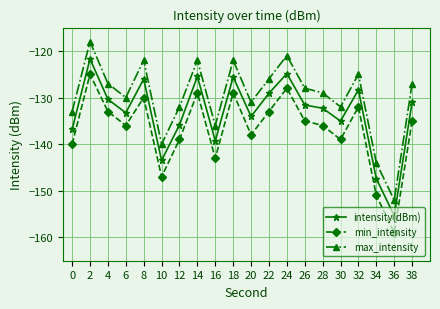

What is the sum of all min_intensity values?

-2737.0